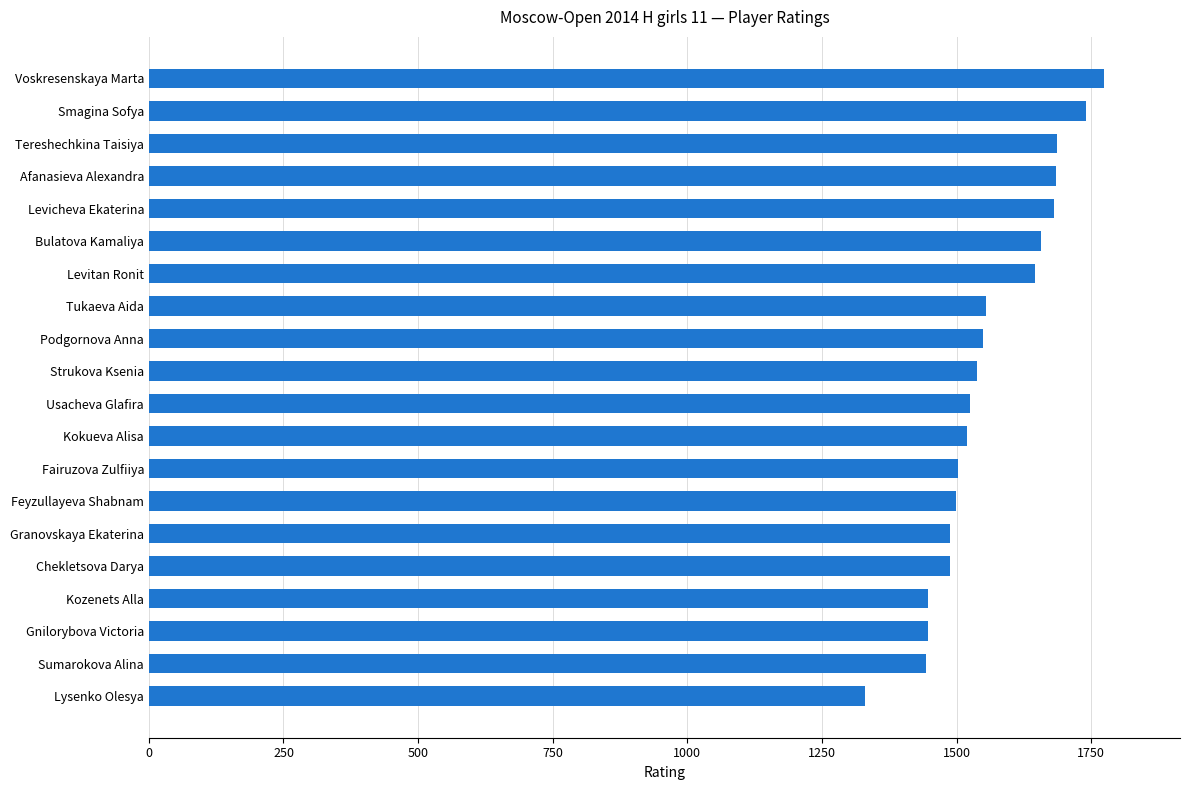

How many distinct data groups are displayed?

1